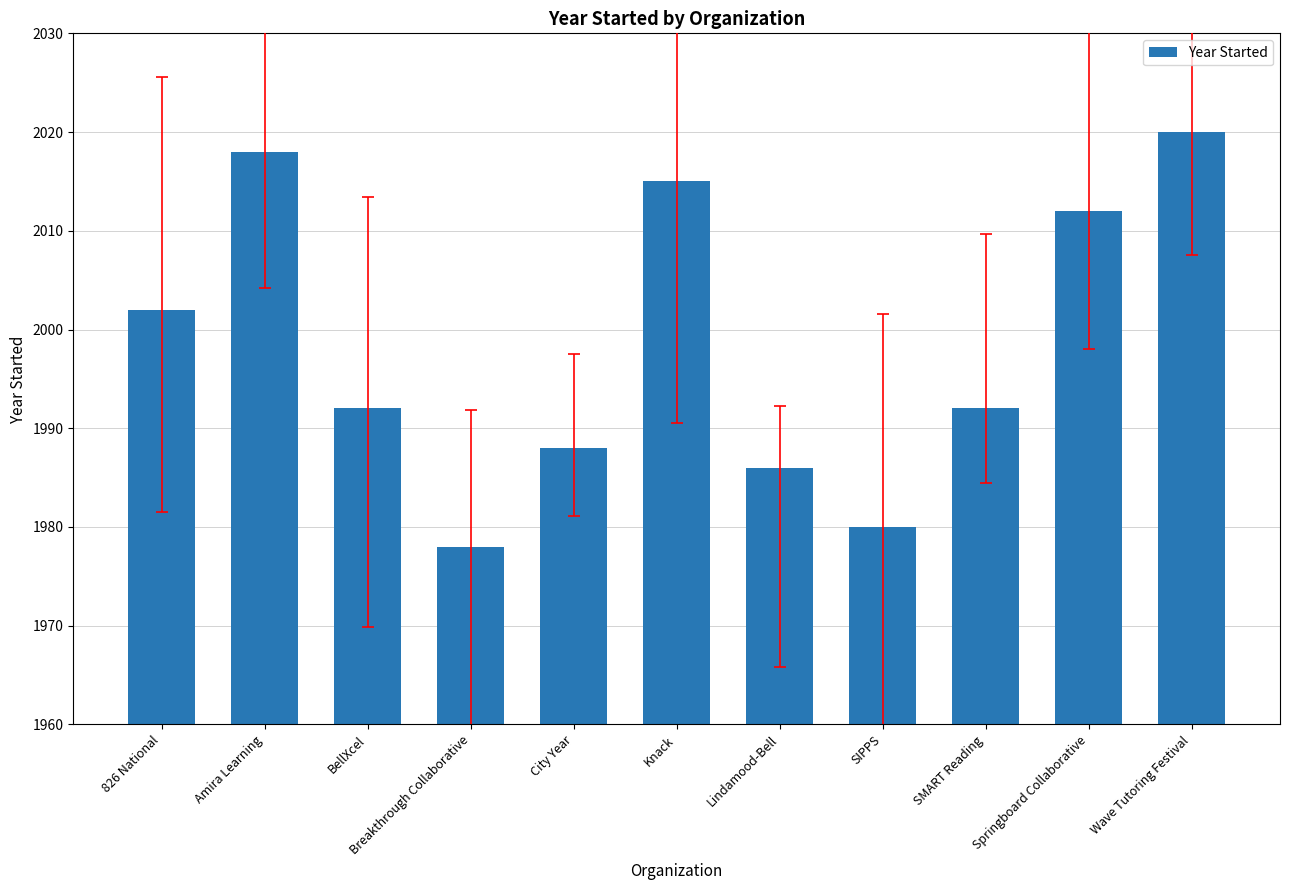

The value at Breakthrough Collaborative is 2802. True or false?

False